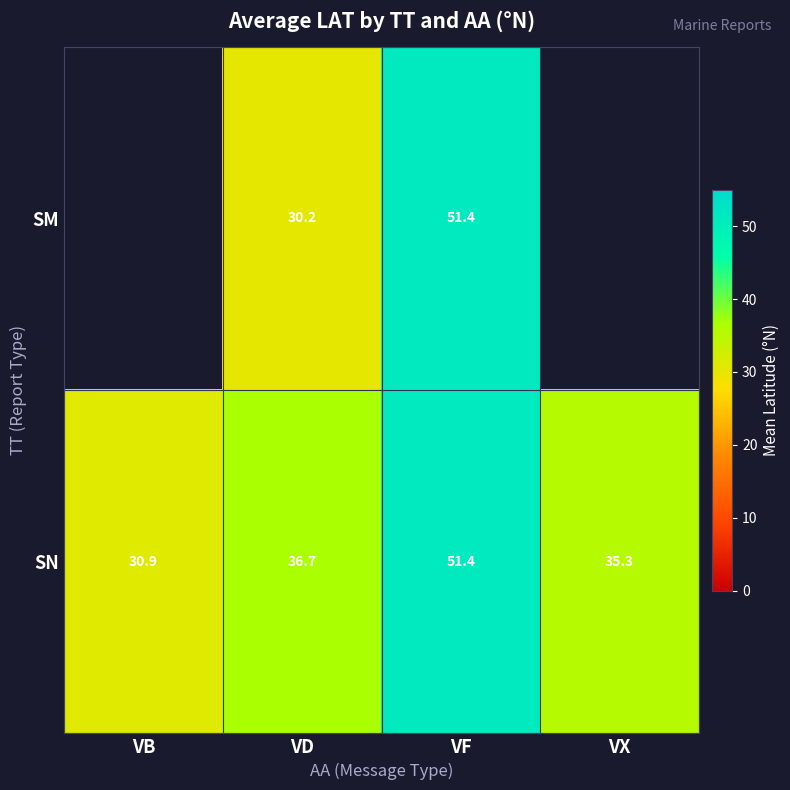

How many categories are shown in the chart?

4